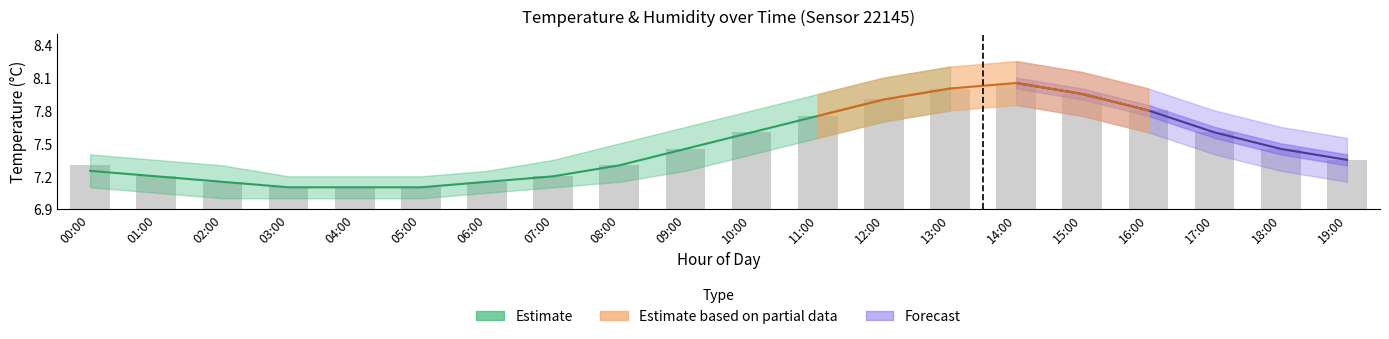

What is the label of the 9th bar from the right?

11:00